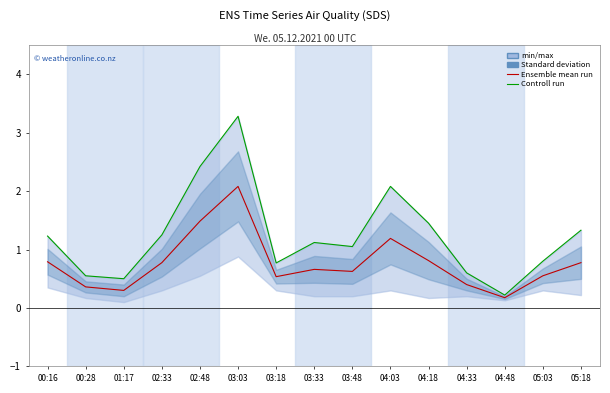

Reading right to left, list all the values displayed in this chart.

Ensemble mean run: 05:18=0.8	05:03=0.6	04:48=0.2	04:33=0.4	04:18=0.8	04:03=1.2	03:48=0.6	03:33=0.7	03:18=0.5	03:03=2.1	02:48=1.5	02:33=0.8	01:17=0.3	00:28=0.4	00:16=0.8
Controll run: 05:18=1.3	05:03=0.8	04:48=0.2	04:33=0.6	04:18=1.4	04:03=2.1	03:48=1.1	03:33=1.1	03:18=0.8	03:03=3.3	02:48=2.4	02:33=1.2	01:17=0.5	00:28=0.6	00:16=1.2